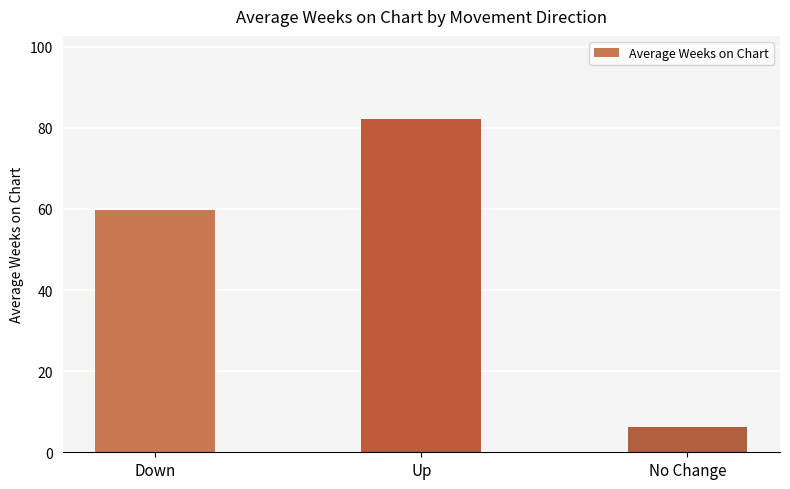

True or false: the data shows 10.8 at No Change.

False